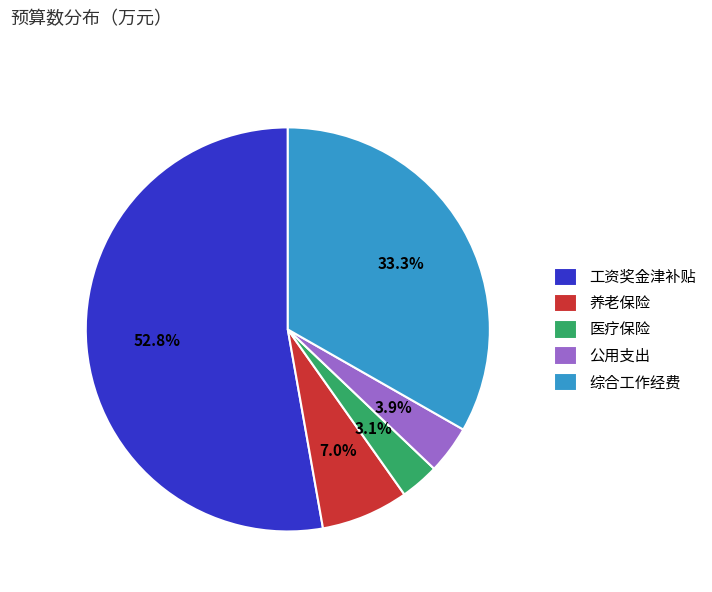

Rank the categories by value from lowest to highest.

医疗保险, 公用支出, 养老保险, 综合工作经费, 工资奖金津补贴